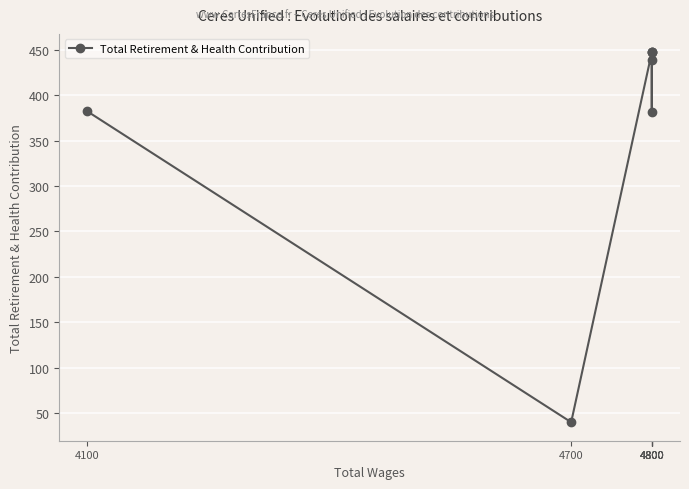

Rank the categories by value from highest to lowest.

4800, 4800, 4800, 4800, 4100, 4800, 4700